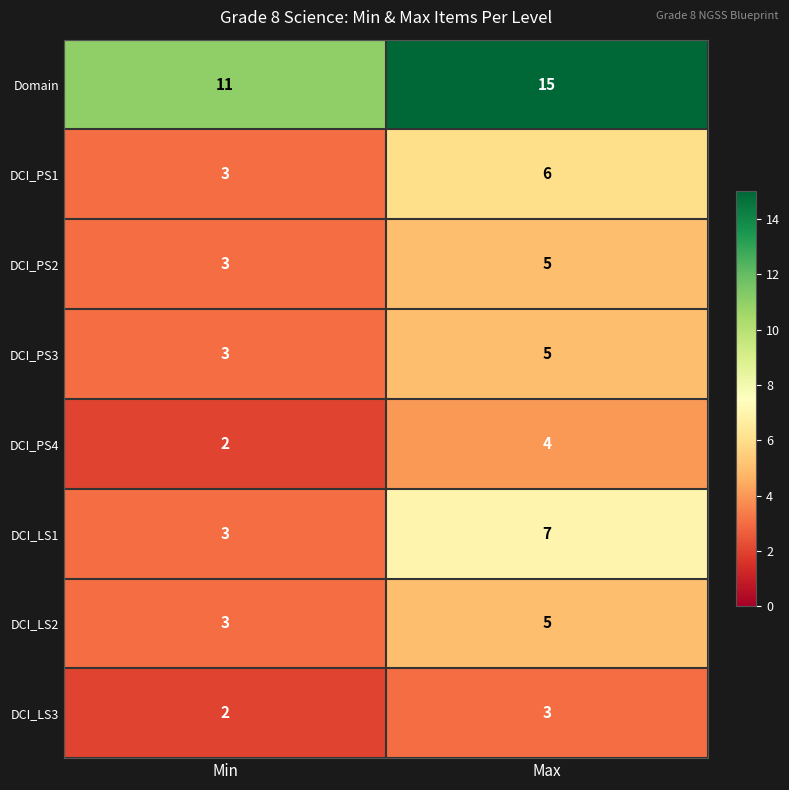

The DCI_PS1 series shows 10 at Max. True or false?

False